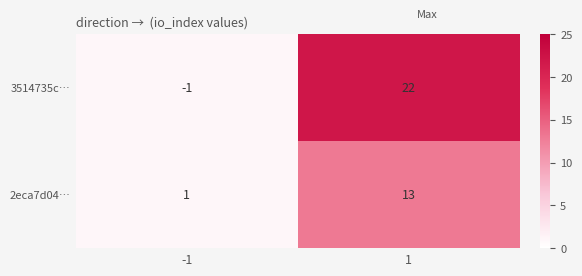

The 3514735c… series shows 0 at -1. True or false?

False